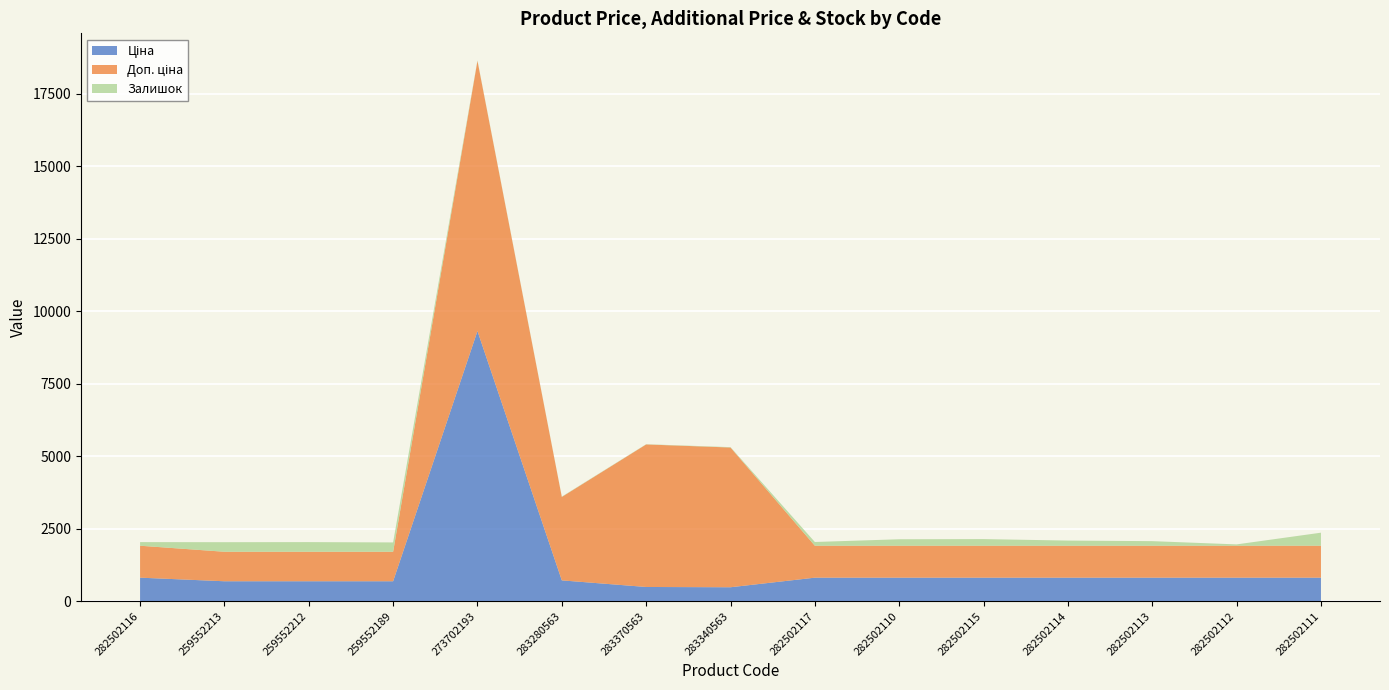

Reading left to right, extract all data points from this chart.

Ціна: 813.0	689.1	689.1	689.1	9321.4	719.6	491.7	482.1	813.0	813.0	813.0	813.0	813.0	813.0	813.0
Доп. ціна: 1101.8	1017.8	1017.8	1017.8	9321.4	2878.5	4917.4	4821.4	1101.8	1101.8	1101.8	1101.8	1101.8	1101.8	1101.8
Залишок: 125.0	330.0	333.0	322.0	17.0	11.0	8.0	13.0	129.0	223.0	229.0	178.0	158.0	46.0	450.0